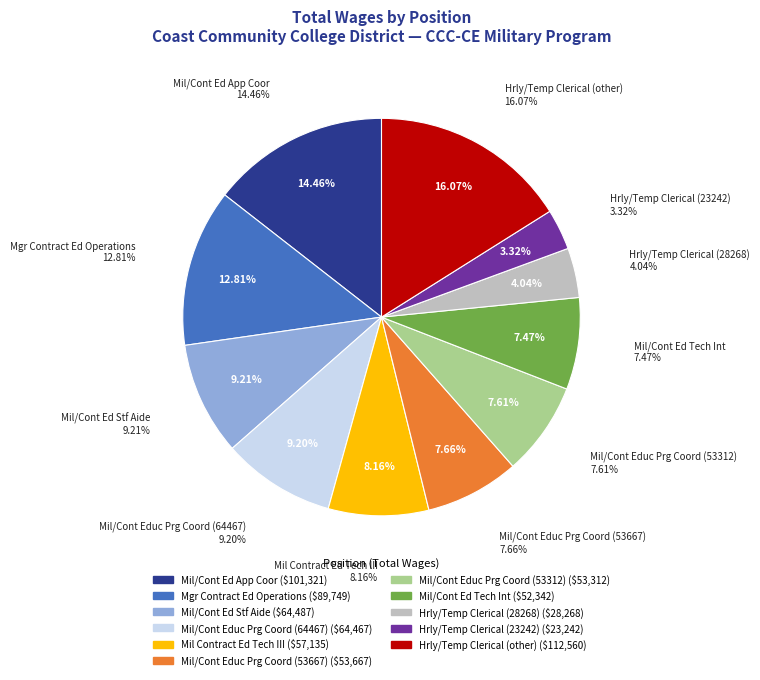

Is there any slice that represents more than half of the pie?

No